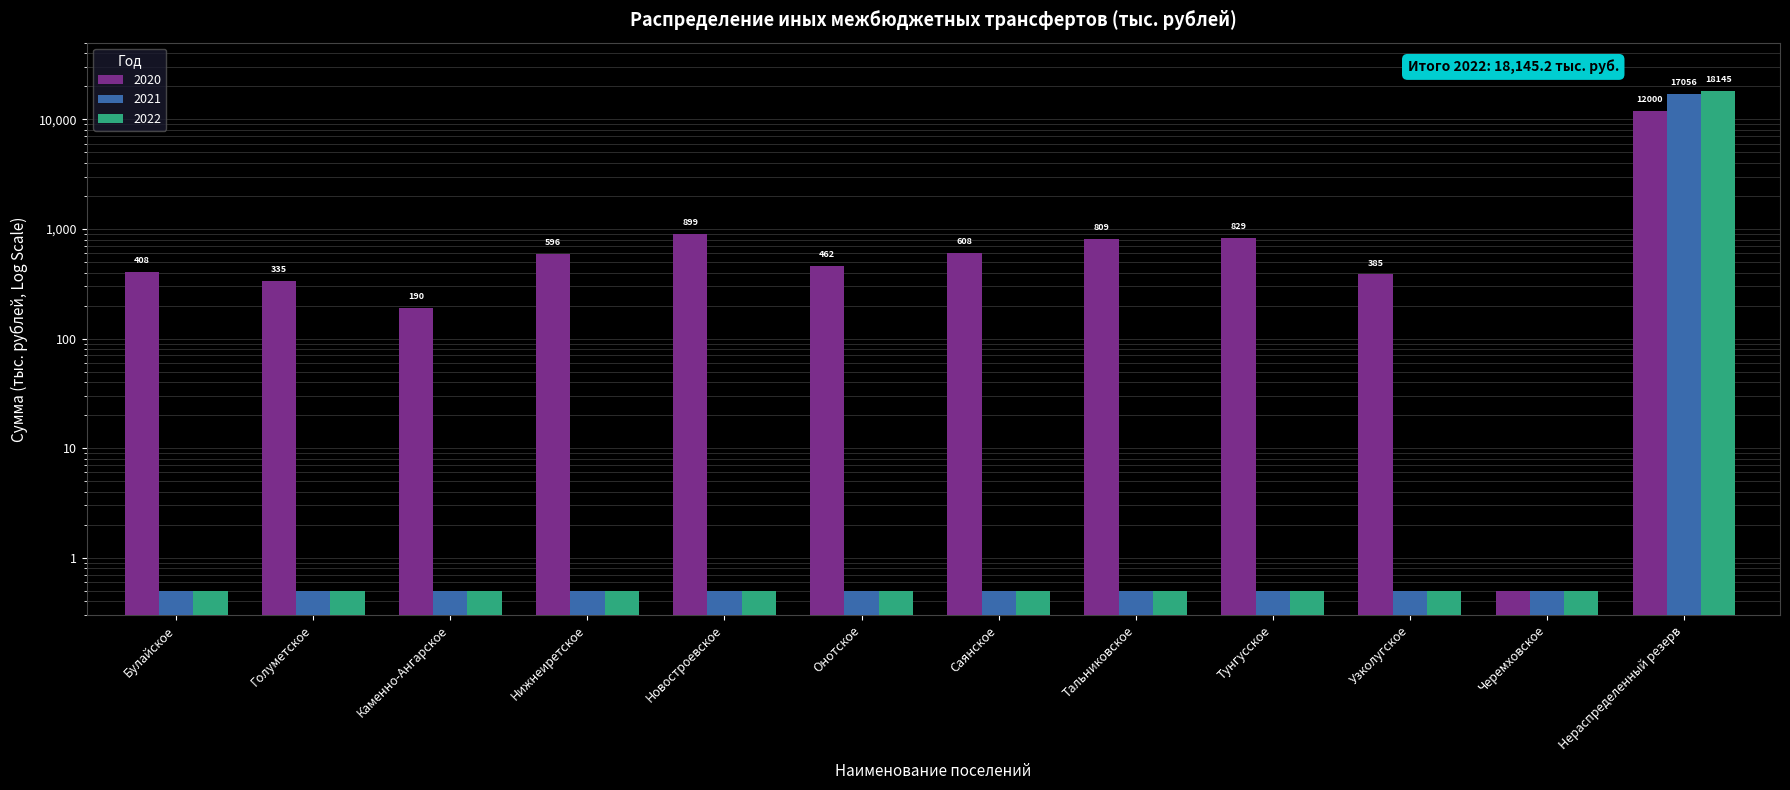

Which series has the largest range (max minus min)?

2022